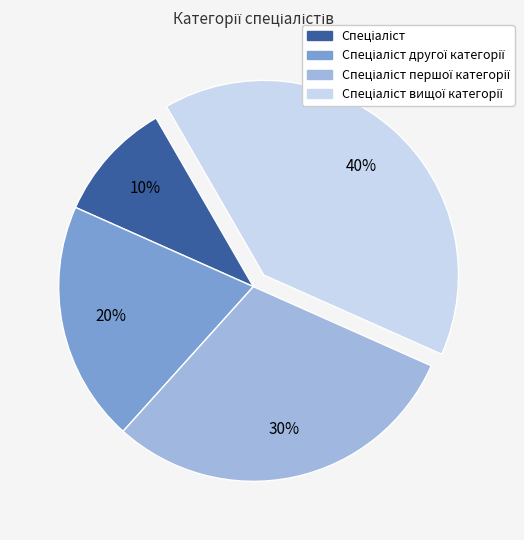

Is there a majority slice in this chart?

No